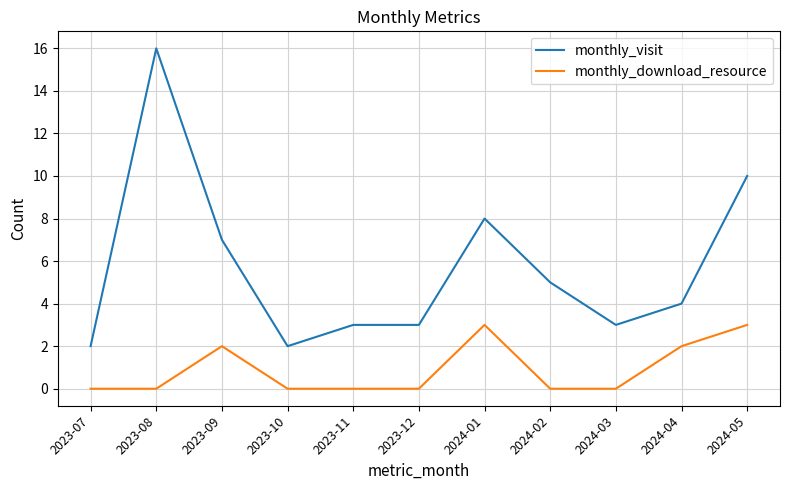

How many lines are shown in the chart?

2